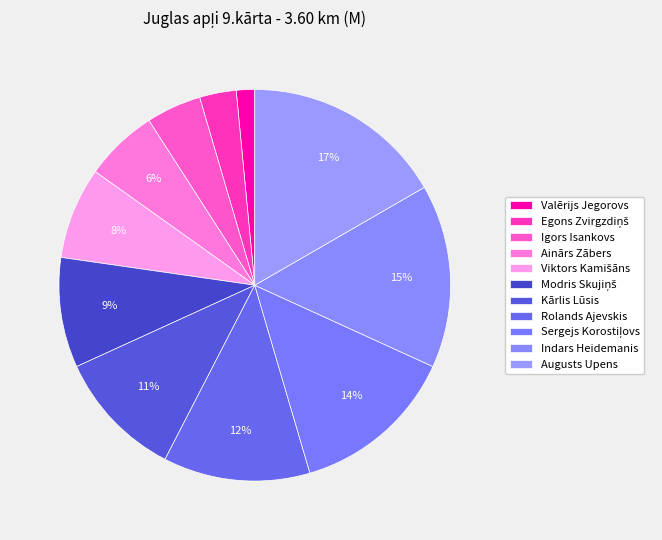

Count the number of slices in the pie.

11